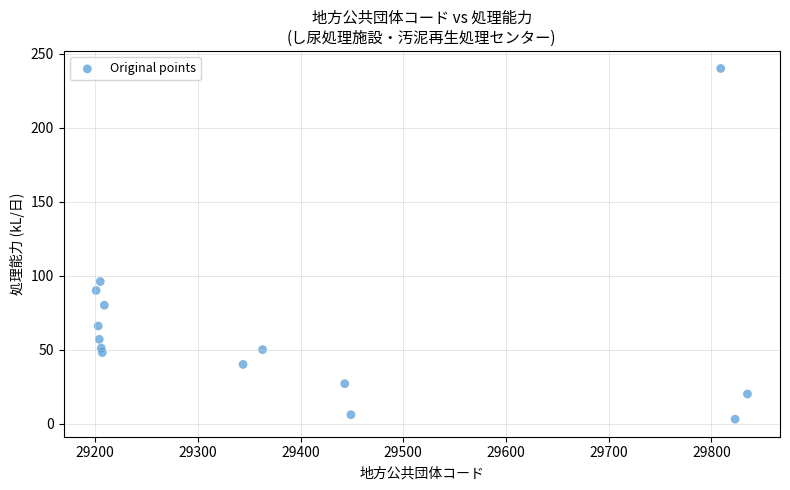

What is the range of X values (max minus min)?

634